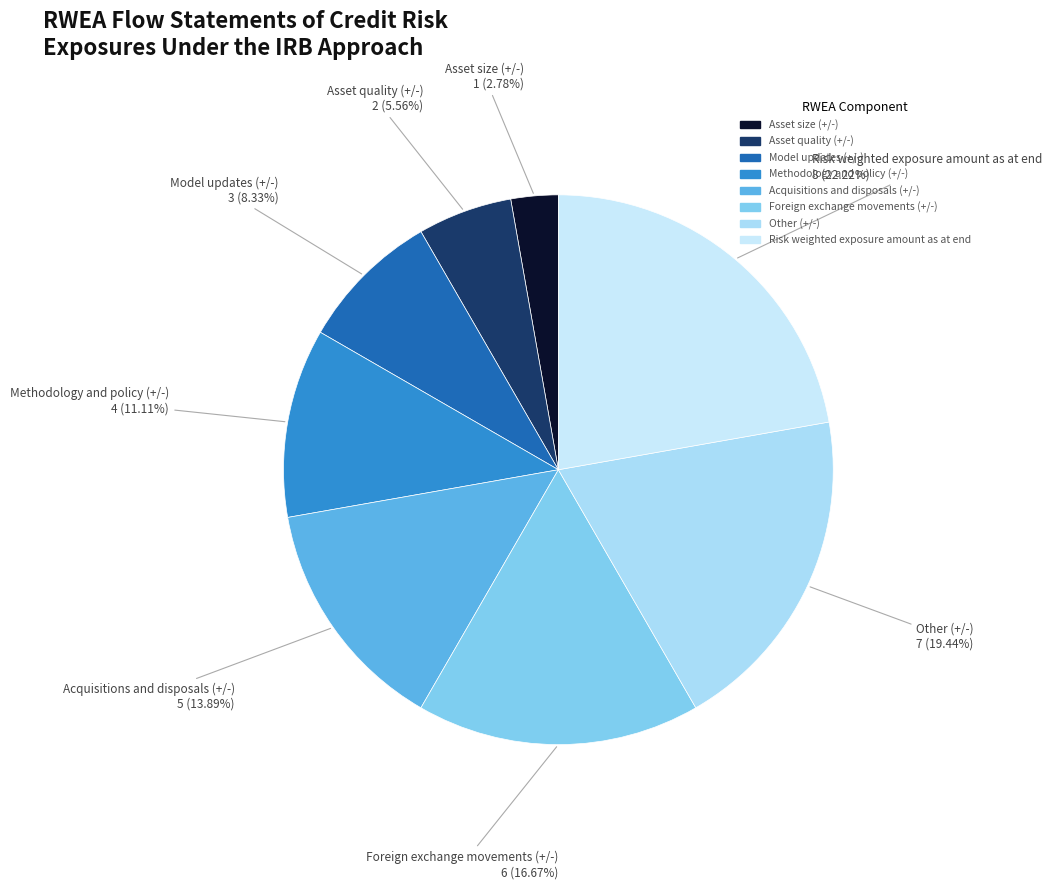

How many segments does this pie chart have?

8